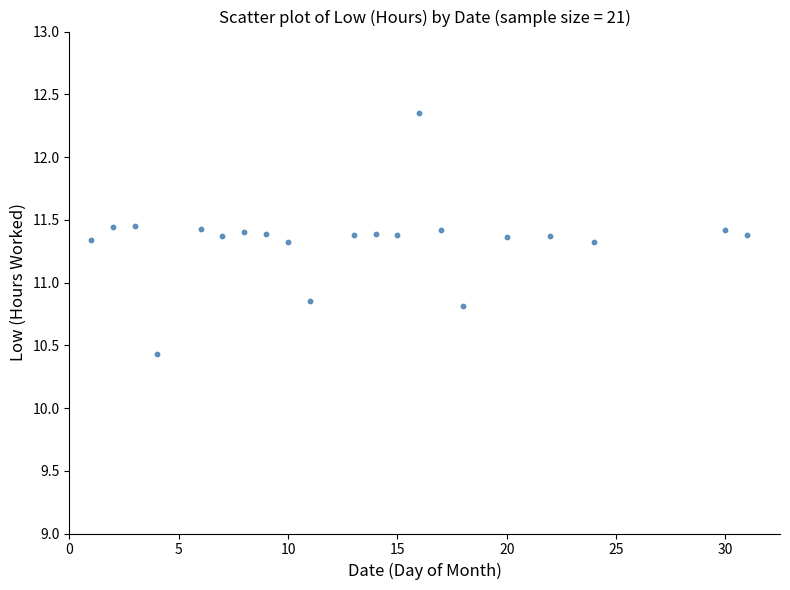

What is the range of Y values (max minus min)?

1.9